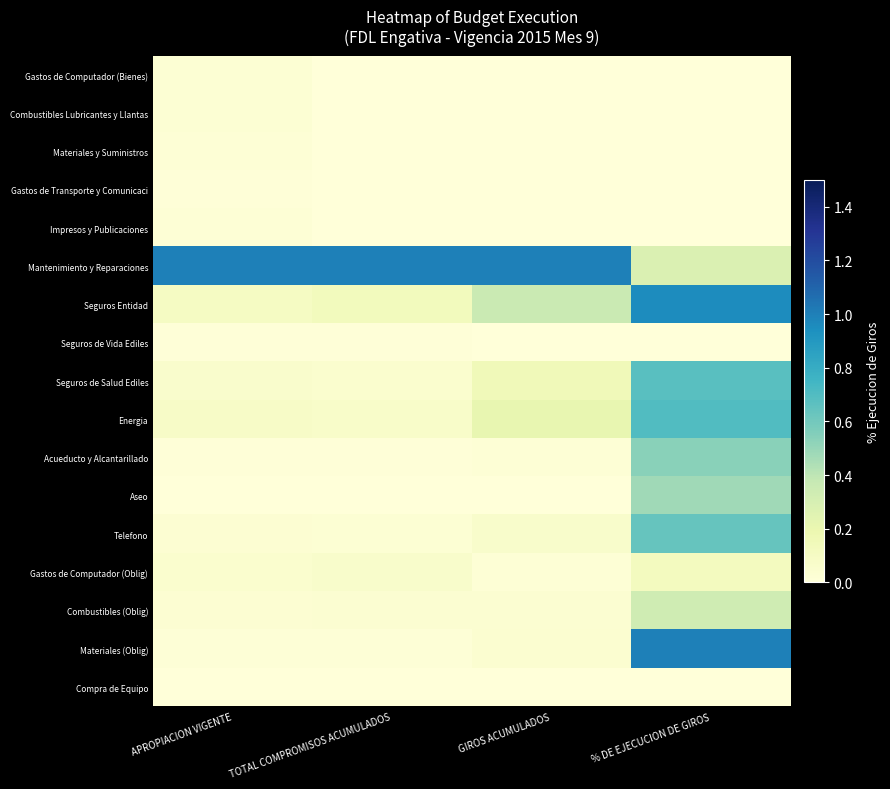

At how many categories does at least one series exceed 0?

4